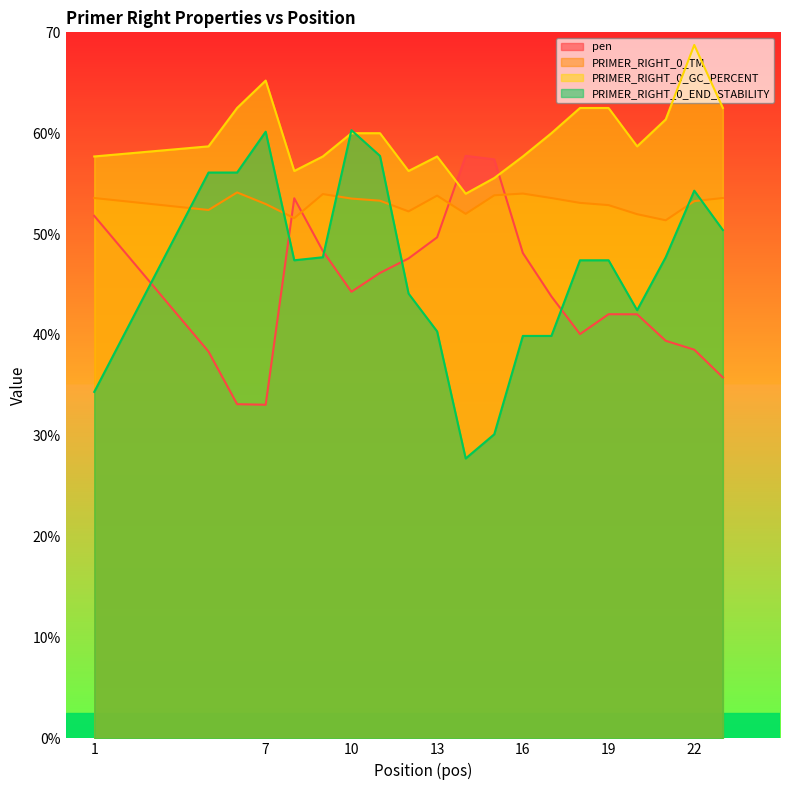

What is the difference between the PRIMER_RIGHT_0_GC_PERCENT values at 5 and 9?

1.0